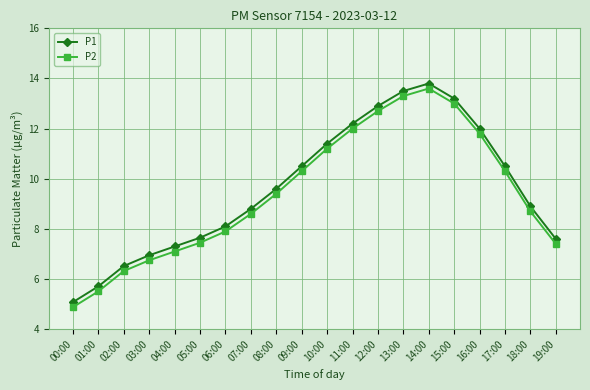

How many series are shown in this chart?

2